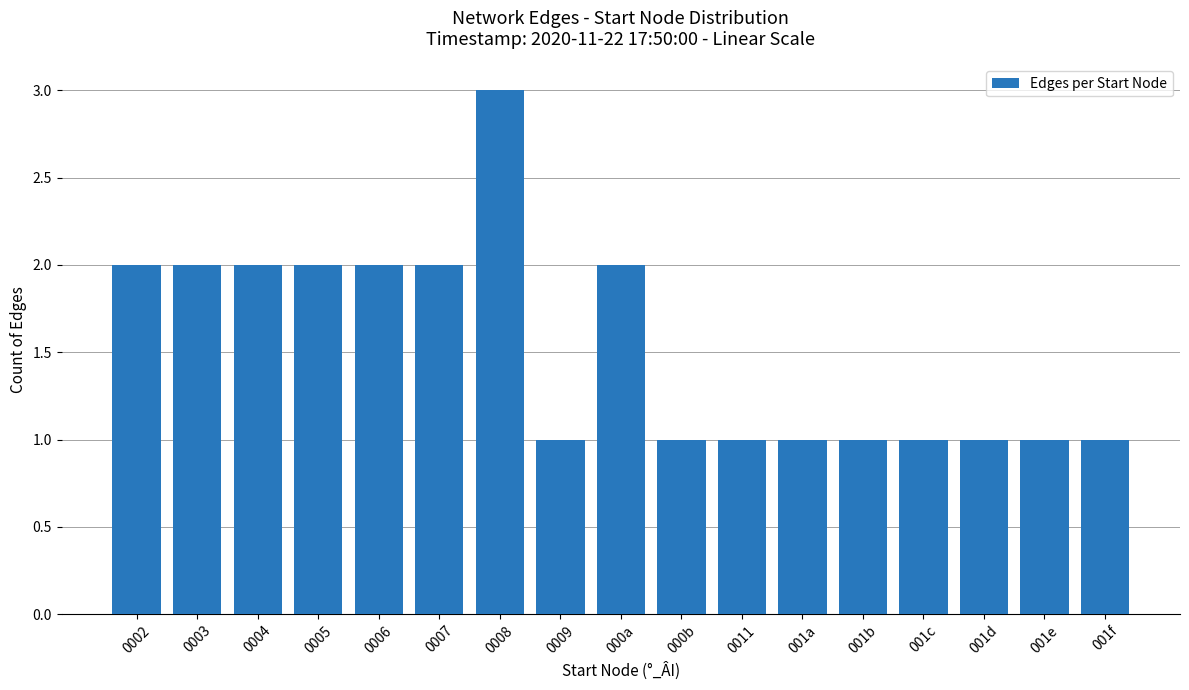

What is the greatest value displayed?

3